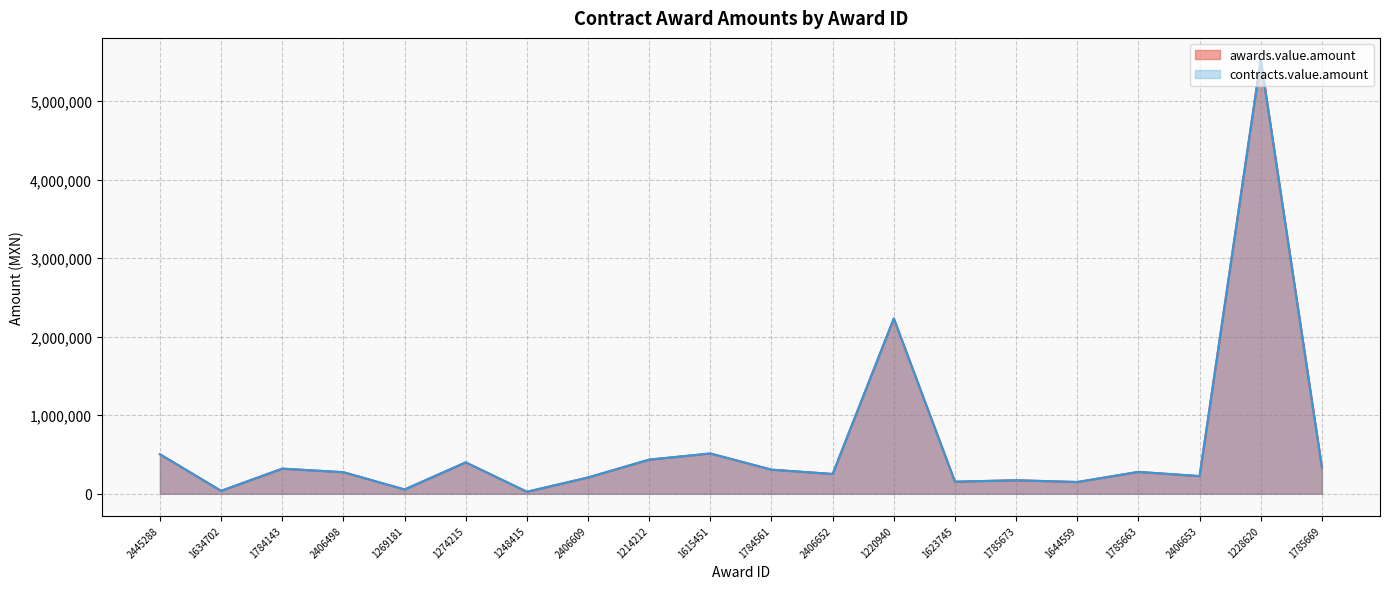

True or false: awards.value.amount and contracts.value.amount intersect in this chart.

False